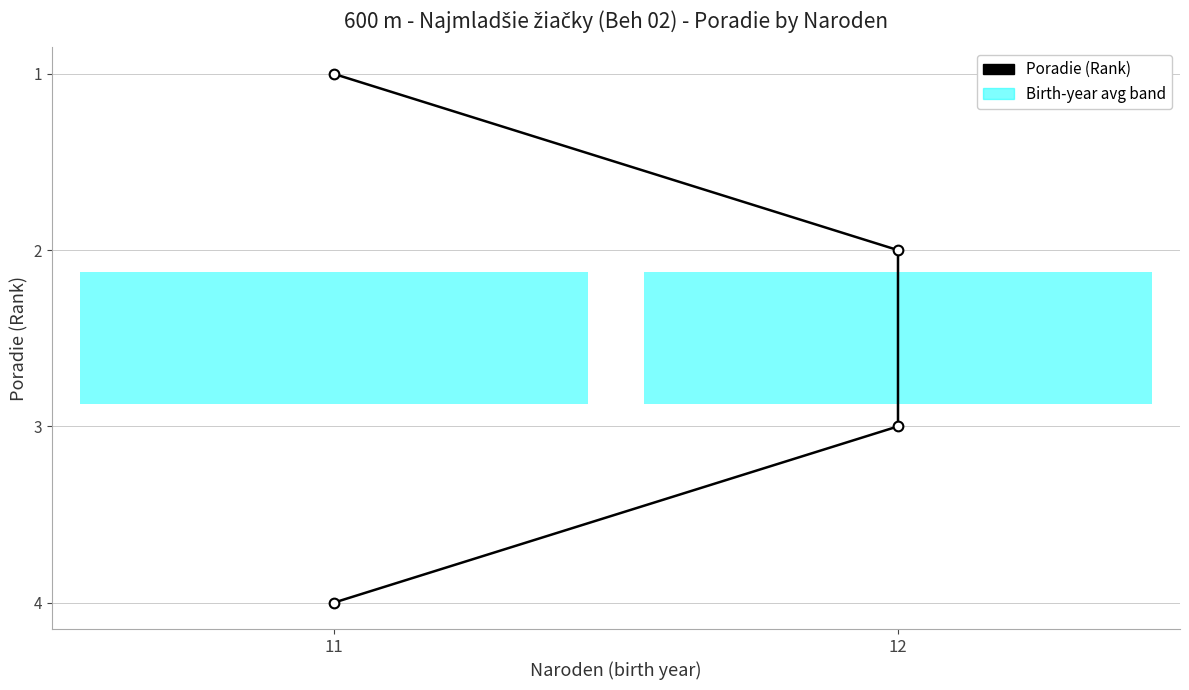

What is the value of the 1st point from the left?

1